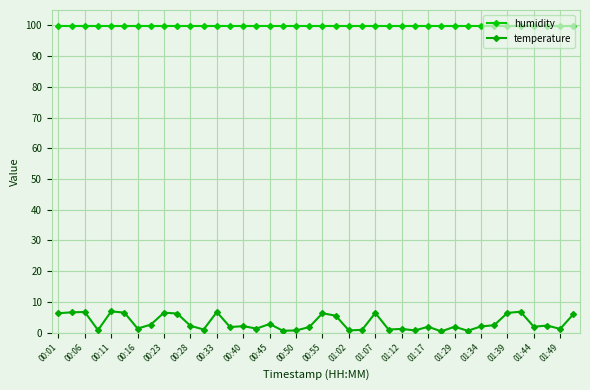

How many data points does each series have?

40